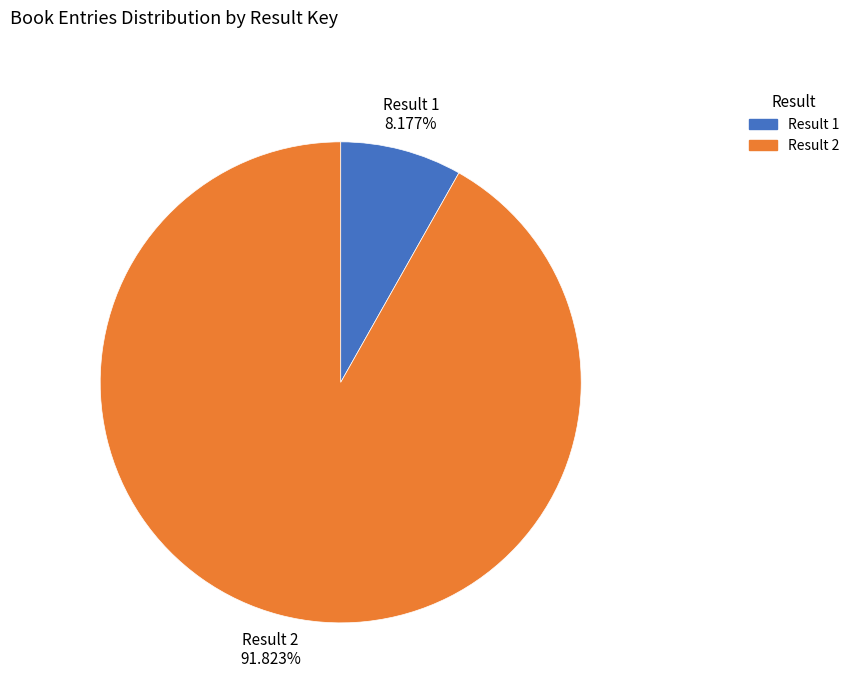

Which slice is the largest?

Result 2